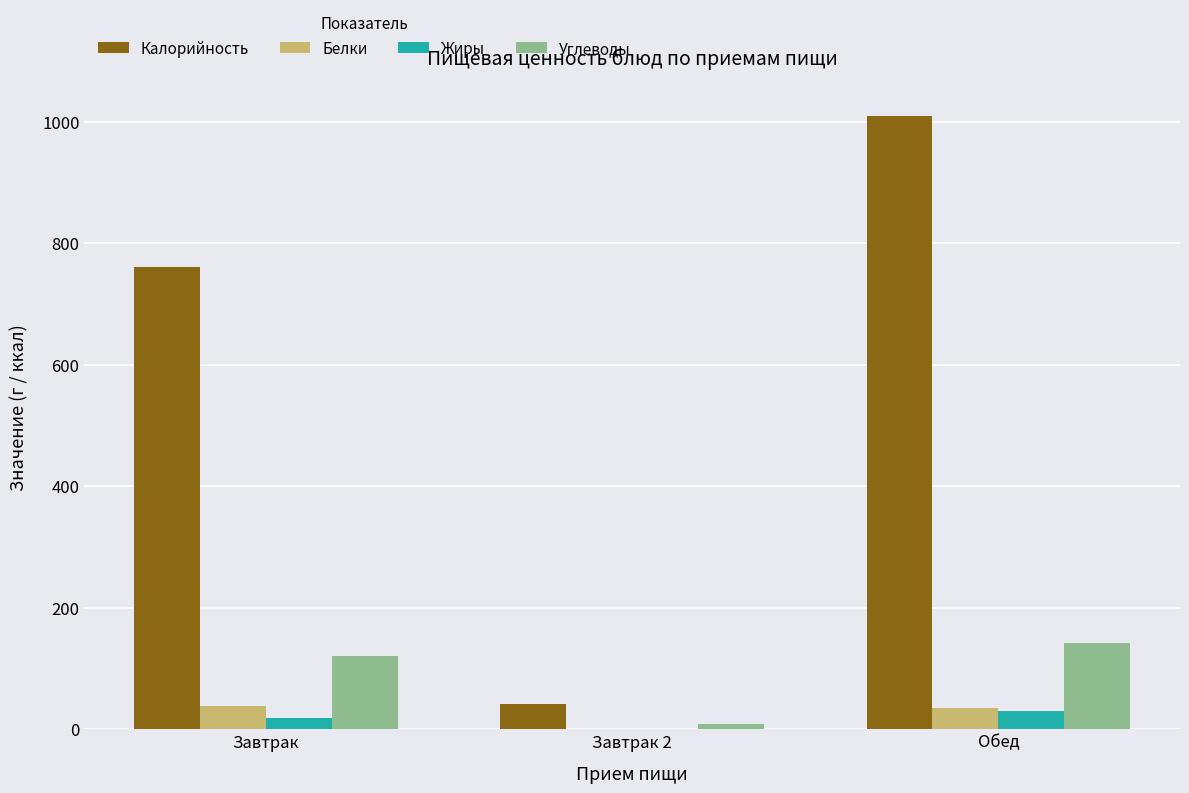

What is the sum of the Калорийность values at Завтрак 2 and Завтрак?

802.4